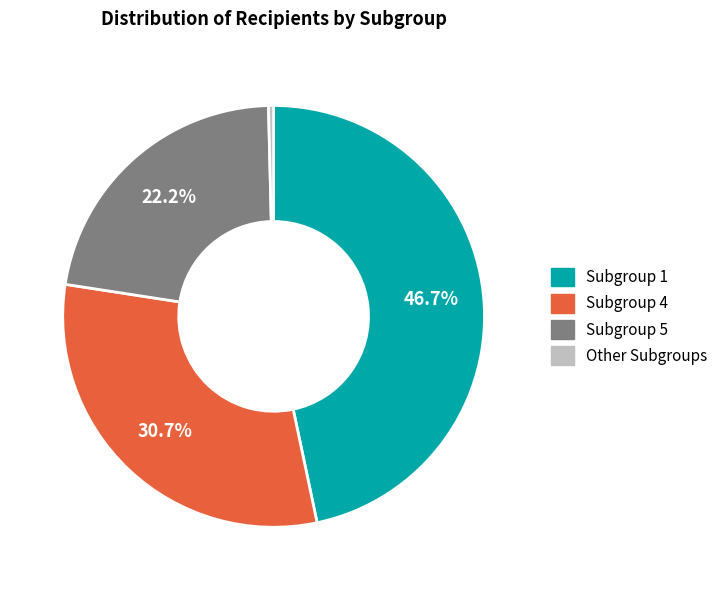

To the nearest percent, what is the difference between the largest and smallest slice percentages?

46%